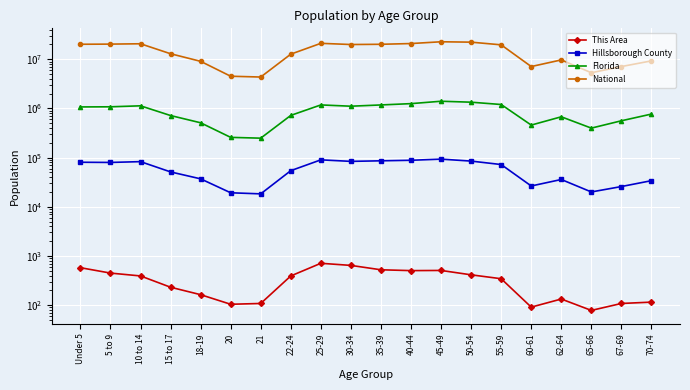

What is the average value of the National series?

14509549